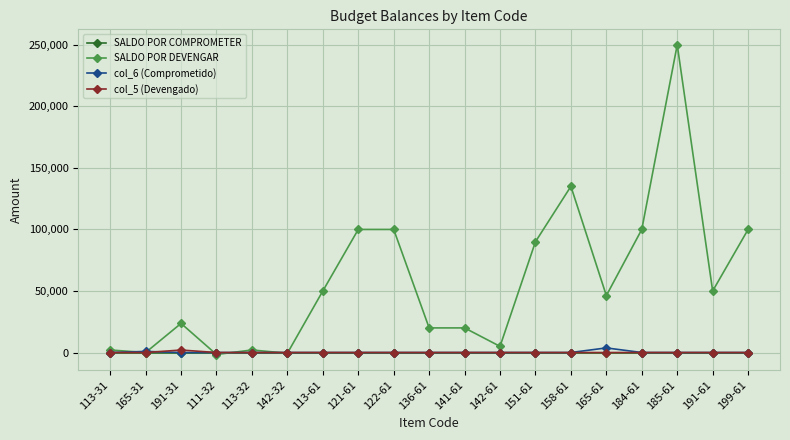

The col_6 (Comprometido) series shows 0.0 at 184-61. True or false?

True